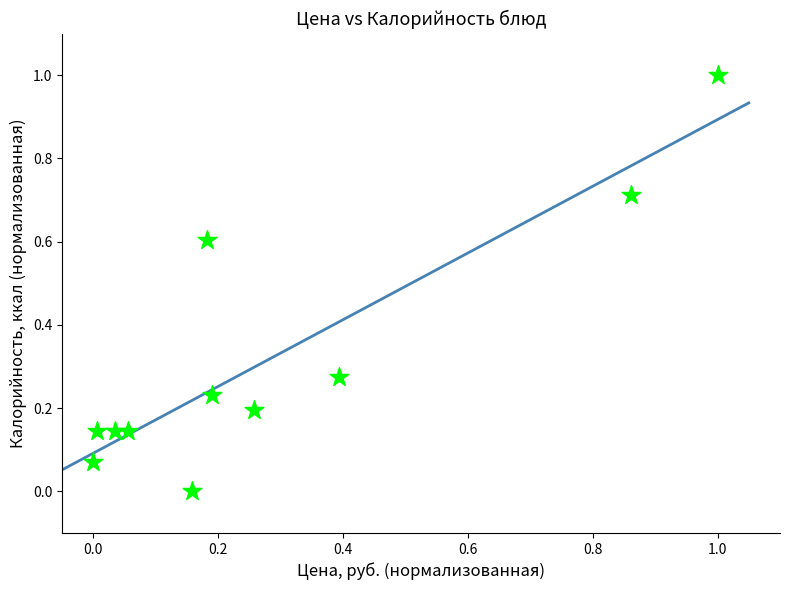

What is the range of X values (max minus min)?

1.0